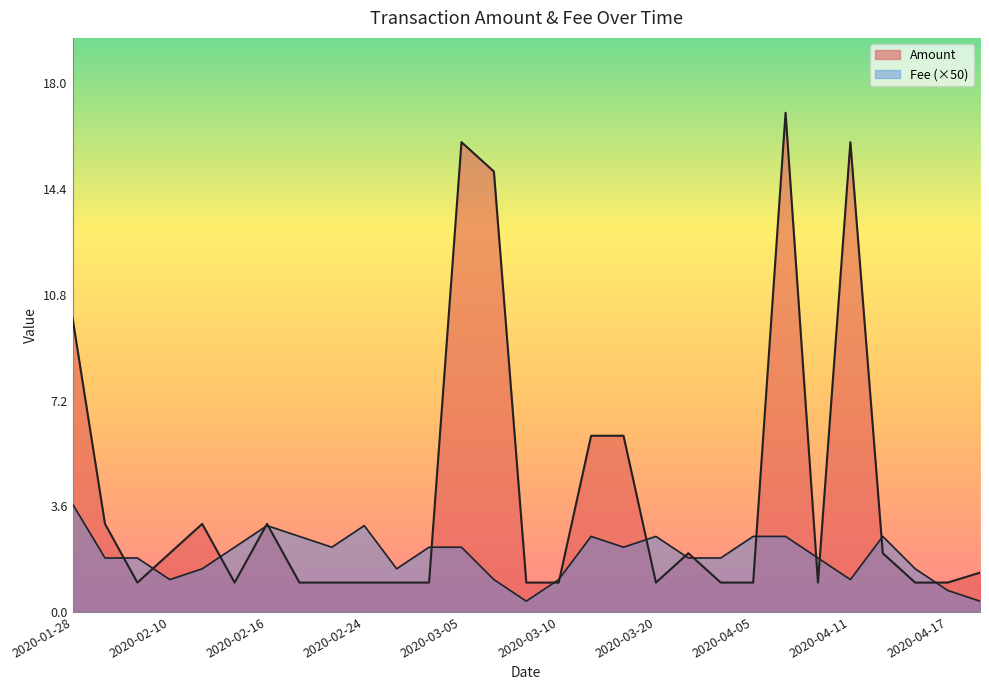

What is the approximate value of Amount at 2020-03-10?

1.0